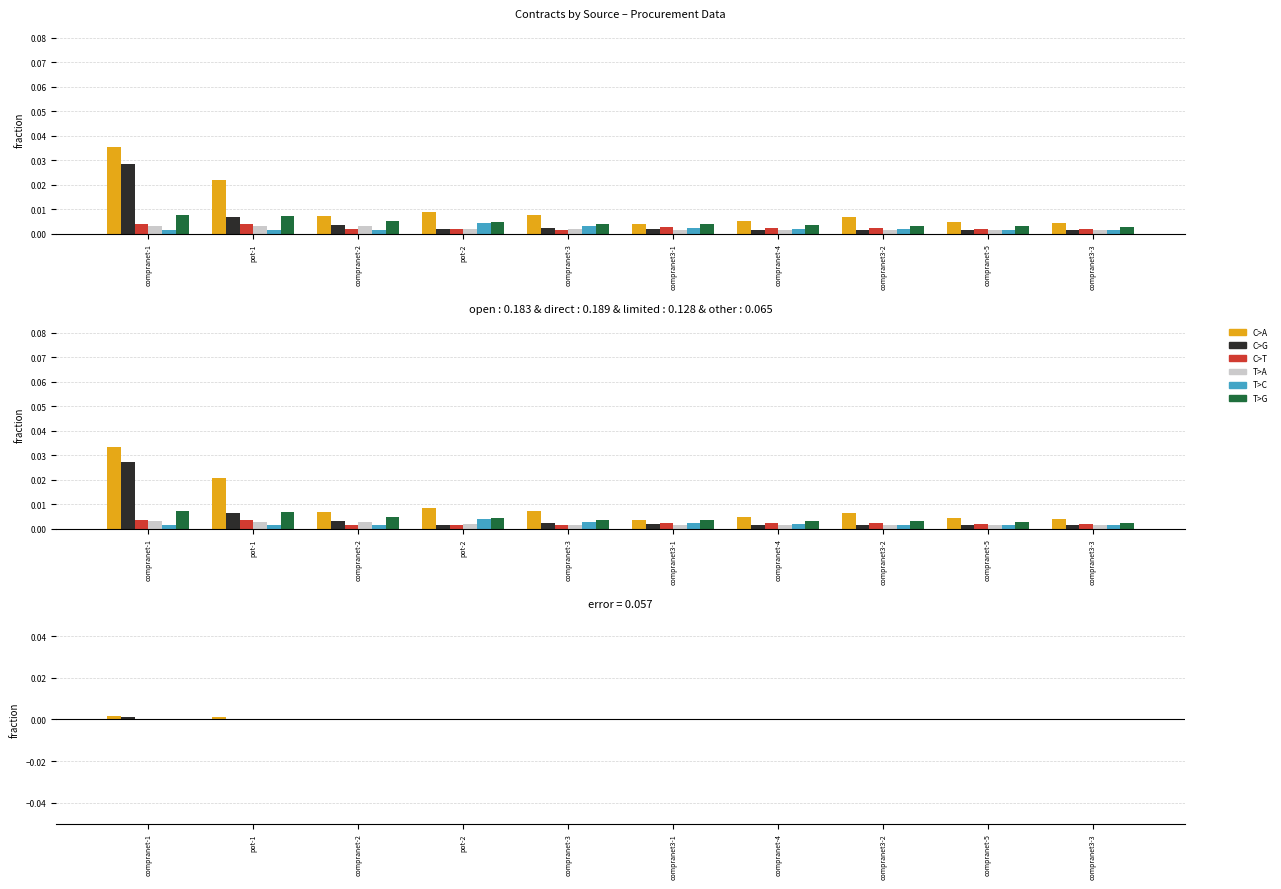

Which has a higher value, pot-2 or compranet-2?

pot-2